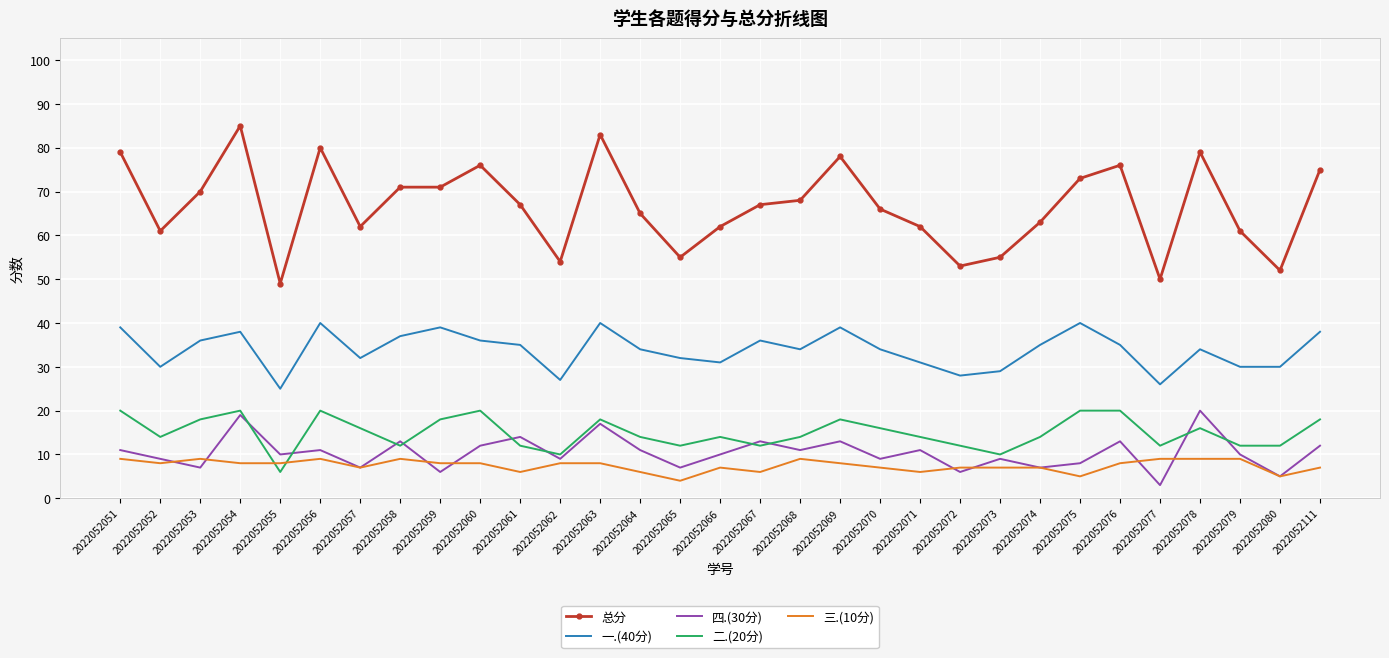

Which series has the largest range (max minus min)?

总分